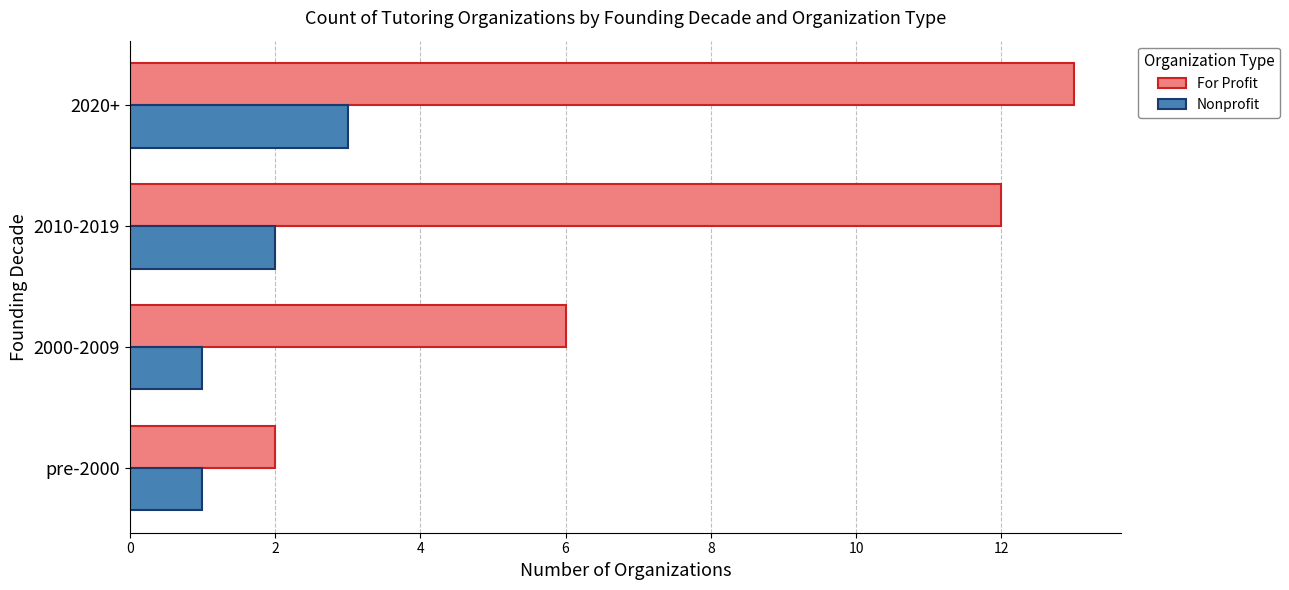

What is the highest value of the Nonprofit series?

3